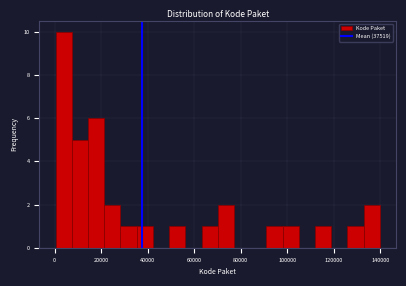

Around what value on the x-axis is the tallest bar? Give the approximate position of its centre, as read against the axis.

4000